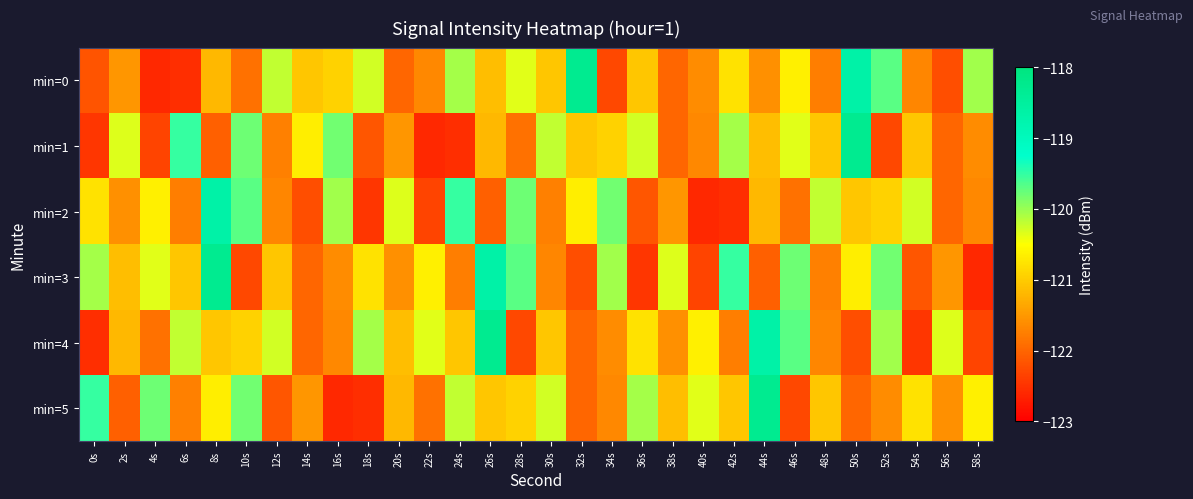

Reading right to left, transcribe all the data shown in this chart.

min=0: 58s=-120.0	56s=-122.2	54s=-121.7	52s=-119.7	50s=-118.7	48s=-121.8	46s=-120.6	44s=-121.6	42s=-120.8	40s=-121.6	38s=-122.0	36s=-121.1	34s=-122.3	32s=-118.3	30s=-121.1	28s=-120.4	26s=-121.1	24s=-120.1	22s=-121.7	20s=-122.0	18s=-120.3	16s=-120.9	14s=-121.1	12s=-120.2	10s=-121.9	8s=-121.2	6s=-122.5	4s=-122.6	2s=-121.5	0s=-122.2
min=1: 58s=-121.6	56s=-122.0	54s=-121.1	52s=-122.3	50s=-118.3	48s=-121.1	46s=-120.4	44s=-121.1	42s=-120.1	40s=-121.7	38s=-122.0	36s=-120.3	34s=-120.9	32s=-121.1	30s=-120.2	28s=-121.9	26s=-121.2	24s=-122.5	22s=-122.6	20s=-121.5	18s=-122.1	16s=-119.8	14s=-120.7	12s=-121.7	10s=-119.8	8s=-122.0	6s=-119.5	4s=-122.3	2s=-120.3	0s=-122.5
min=2: 58s=-121.7	56s=-122.0	54s=-120.3	52s=-120.9	50s=-121.1	48s=-120.2	46s=-121.9	44s=-121.2	42s=-122.5	40s=-122.6	38s=-121.5	36s=-122.1	34s=-119.8	32s=-120.7	30s=-121.7	28s=-119.8	26s=-122.0	24s=-119.5	22s=-122.3	20s=-120.3	18s=-122.5	16s=-120.0	14s=-122.2	12s=-121.7	10s=-119.7	8s=-118.7	6s=-121.8	4s=-120.6	2s=-121.6	0s=-120.8
min=3: 58s=-122.6	56s=-121.5	54s=-122.1	52s=-119.8	50s=-120.7	48s=-121.7	46s=-119.8	44s=-122.0	42s=-119.5	40s=-122.3	38s=-120.3	36s=-122.5	34s=-120.0	32s=-122.2	30s=-121.7	28s=-119.7	26s=-118.7	24s=-121.8	22s=-120.6	20s=-121.6	18s=-120.8	16s=-121.6	14s=-122.0	12s=-121.1	10s=-122.3	8s=-118.3	6s=-121.1	4s=-120.4	2s=-121.1	0s=-120.1
min=4: 58s=-122.3	56s=-120.3	54s=-122.5	52s=-120.0	50s=-122.2	48s=-121.7	46s=-119.7	44s=-118.7	42s=-121.8	40s=-120.6	38s=-121.6	36s=-120.8	34s=-121.6	32s=-122.0	30s=-121.1	28s=-122.3	26s=-118.3	24s=-121.1	22s=-120.4	20s=-121.1	18s=-120.1	16s=-121.7	14s=-122.0	12s=-120.3	10s=-120.9	8s=-121.1	6s=-120.2	4s=-121.9	2s=-121.2	0s=-122.5
min=5: 58s=-120.6	56s=-121.6	54s=-120.8	52s=-121.6	50s=-122.0	48s=-121.1	46s=-122.3	44s=-118.3	42s=-121.1	40s=-120.4	38s=-121.1	36s=-120.1	34s=-121.7	32s=-122.0	30s=-120.3	28s=-120.9	26s=-121.1	24s=-120.2	22s=-121.9	20s=-121.2	18s=-122.5	16s=-122.6	14s=-121.5	12s=-122.1	10s=-119.8	8s=-120.7	6s=-121.7	4s=-119.8	2s=-122.0	0s=-119.5